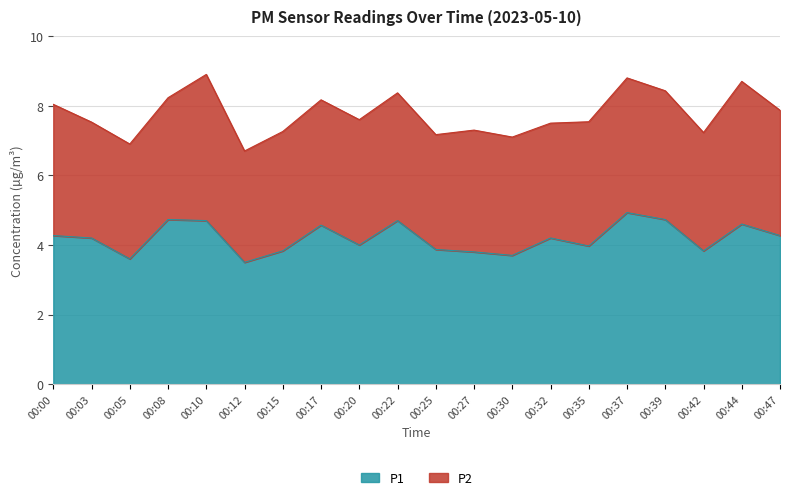

Rank the categories by value from highest to lowest.

00:37, 00:08, 00:39, 00:10, 00:22, 00:44, 00:17, 00:00, 00:47, 00:03, 00:32, 00:20, 00:35, 00:25, 00:15, 00:42, 00:27, 00:30, 00:05, 00:12